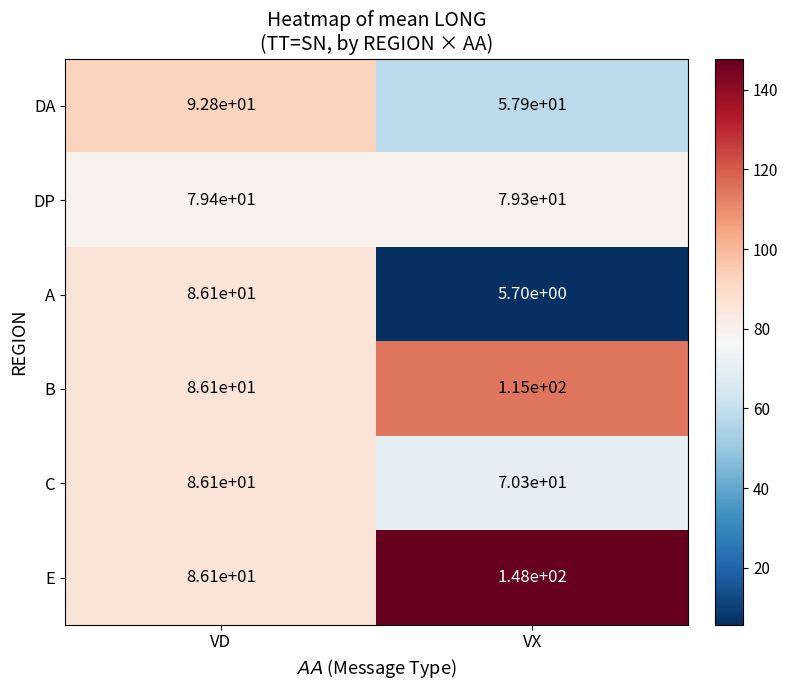

The value of C at VX is 27.6. True or false?

False